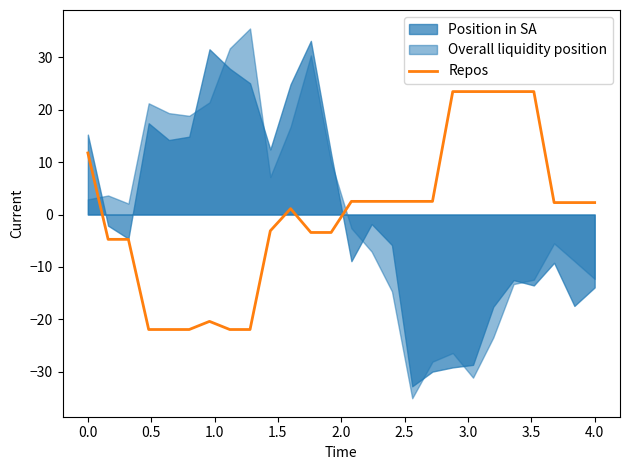

How many lines are shown in the chart?

1